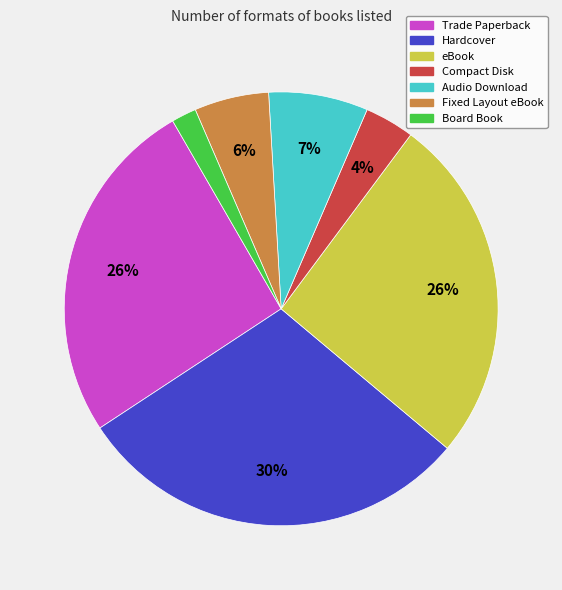

What is the ratio of the value at Audio Download to the value at Trade Paperback?

0.3